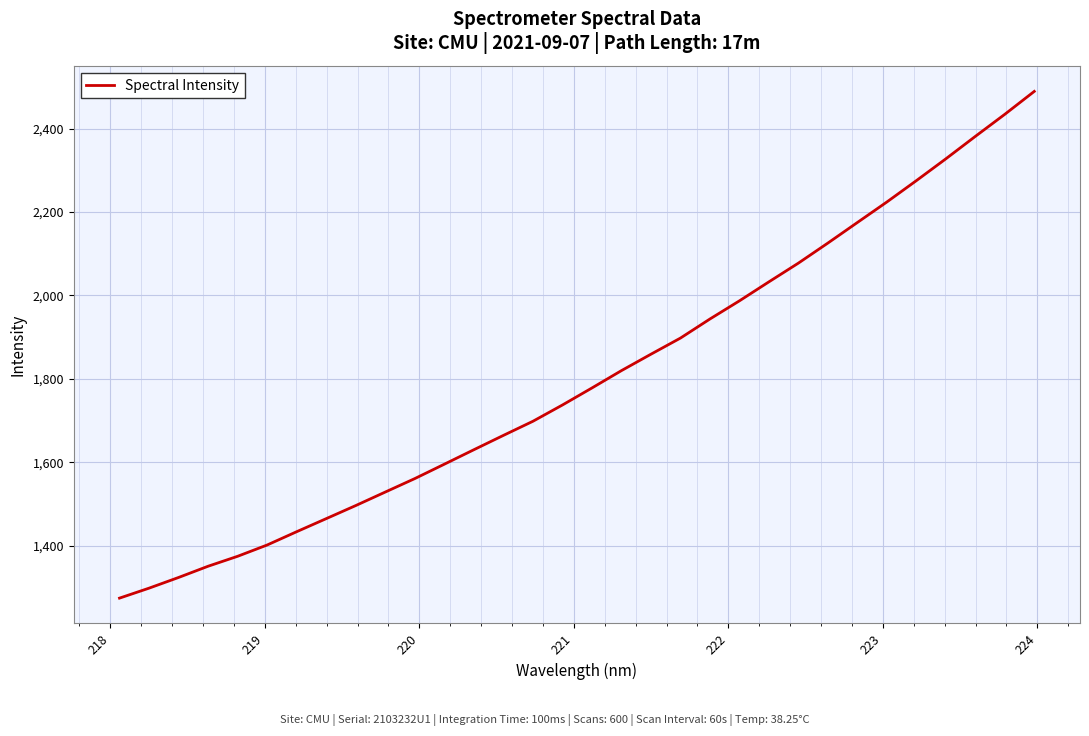

What is the difference between the maximum and minimum values?

1215.5